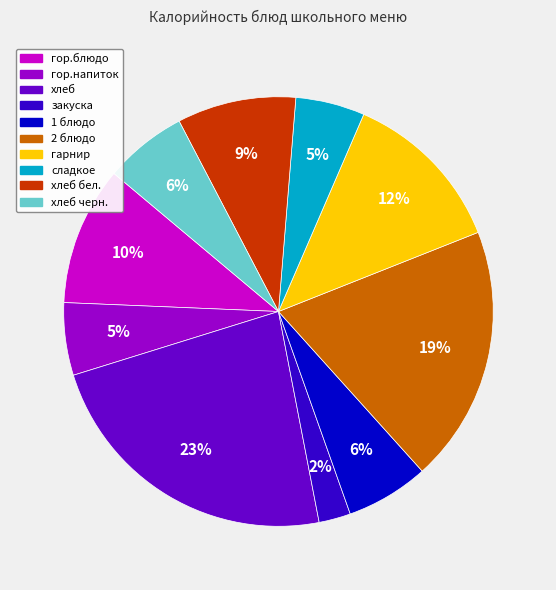

To the nearest percent, what is the average slice percentage?

10%